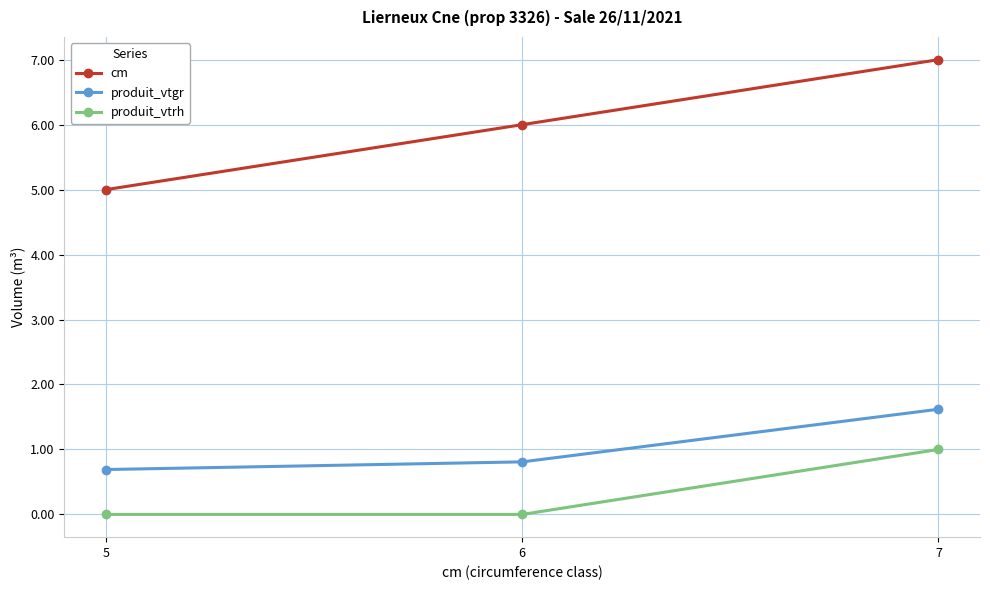

The value of cm at 7 is 1.7. True or false?

False